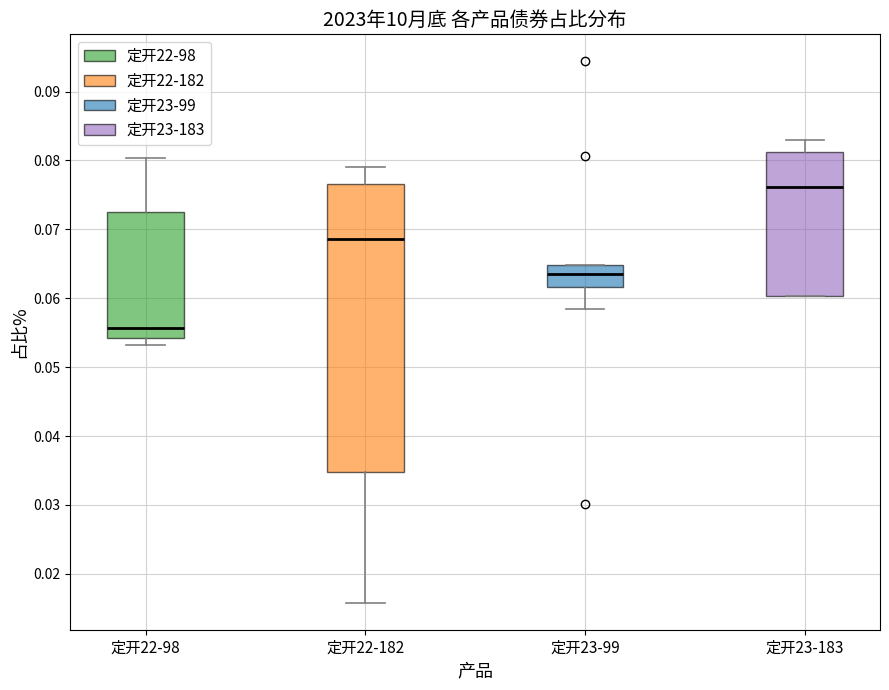

Reading left to right, transcribe this box plot: for each box, give where its median line is, the range the box spans, and where its two whiskers end, as read against the y-axis. The values are not printed on the chart, so give them approximately, as read against the axis.

定开22-98: median 0.056, box 0.054 to 0.073, whiskers 0.053 to 0.080
定开22-182: median 0.069, box 0.035 to 0.077, whiskers 0.016 to 0.079
定开23-99: median 0.064, box 0.062 to 0.065, whiskers 0.058 to 0.065
定开23-183: median 0.076, box 0.060 to 0.081, whiskers 0.060 to 0.083